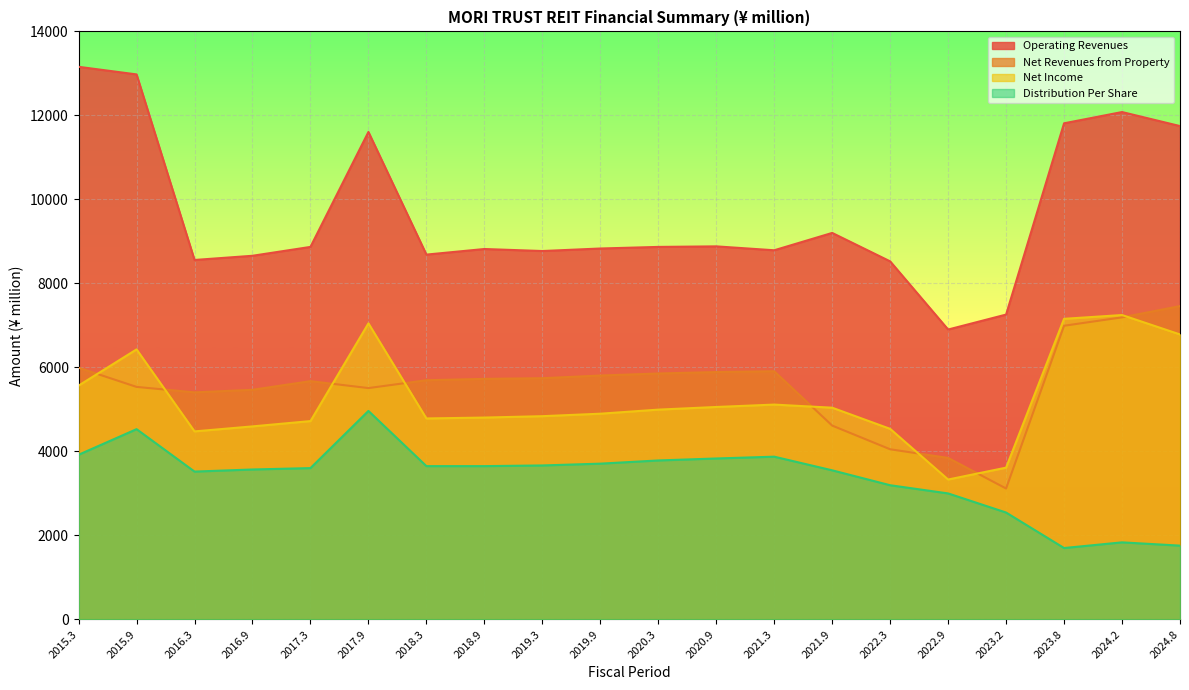

True or false: Net Income and Distribution Per Share intersect in this chart.

False